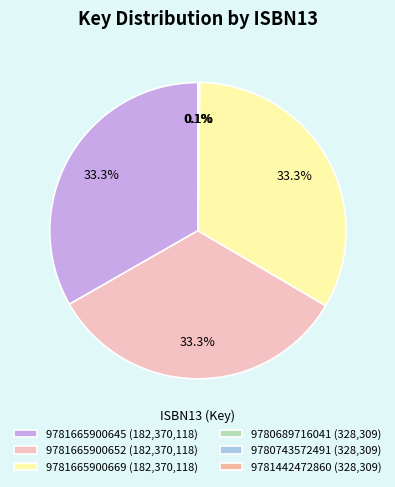

How many slices are in this pie chart?

6